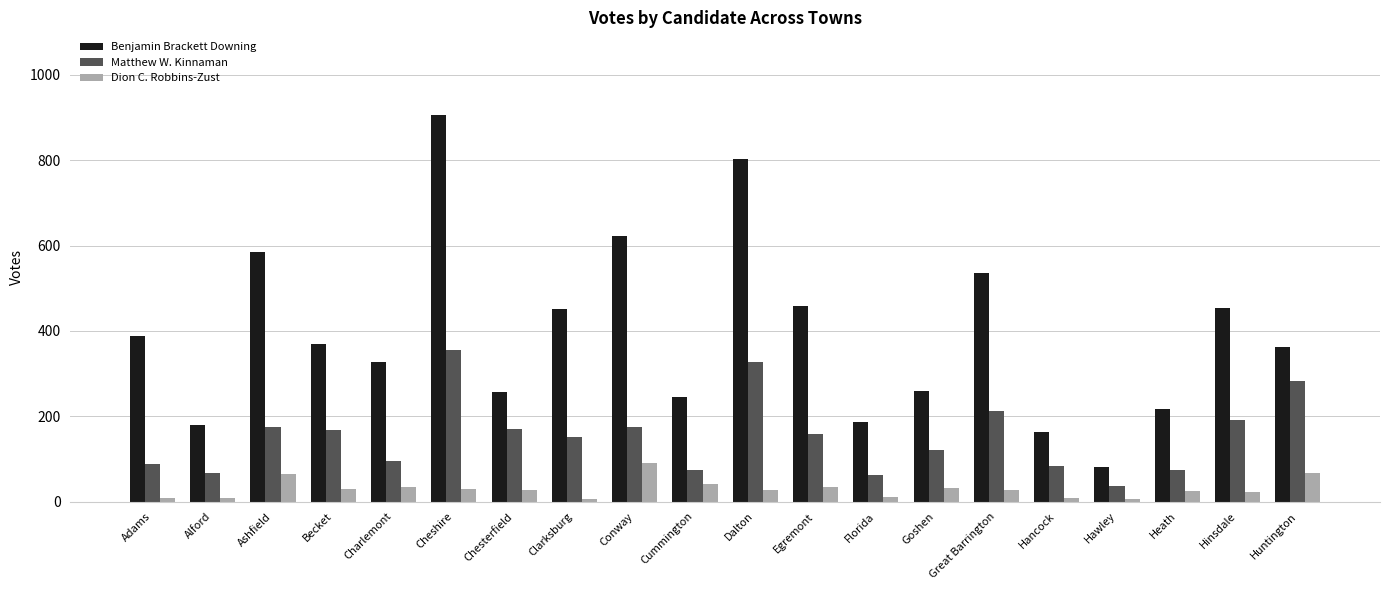

Rank the series at Becket from lowest to highest value.

Dion C. Robbins-Zust, Matthew W. Kinnaman, Benjamin Brackett Downing